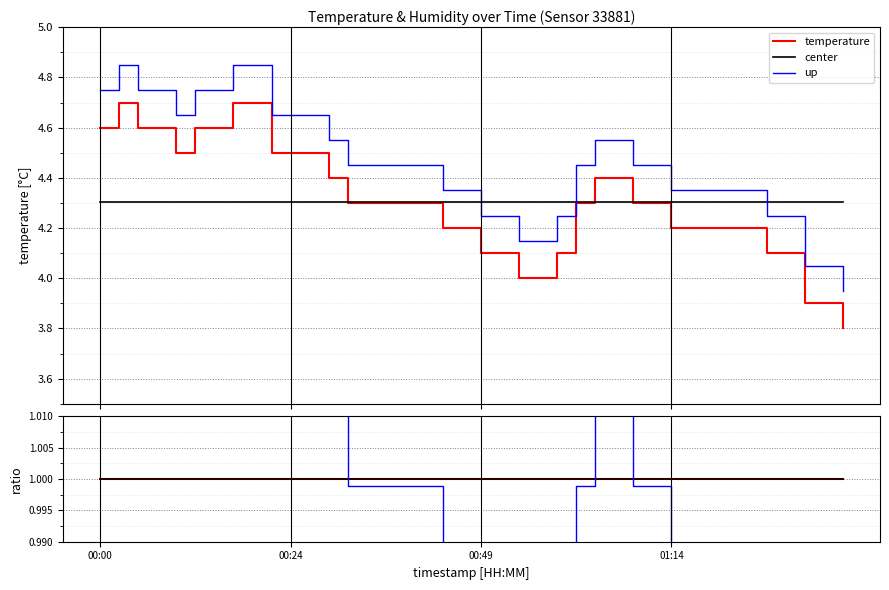

True or false: up and humidity ratio intersect in this chart.

False